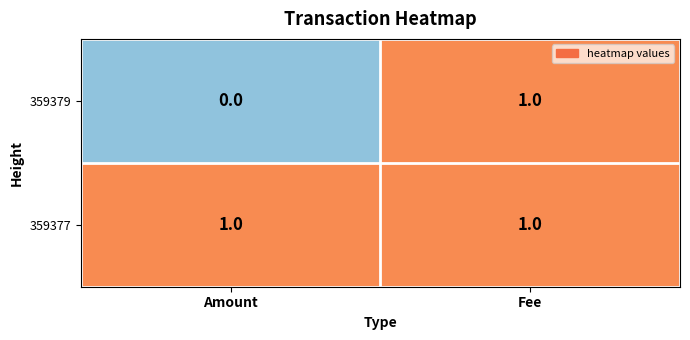

Which category has the lowest value in the 359379 series?

Amount